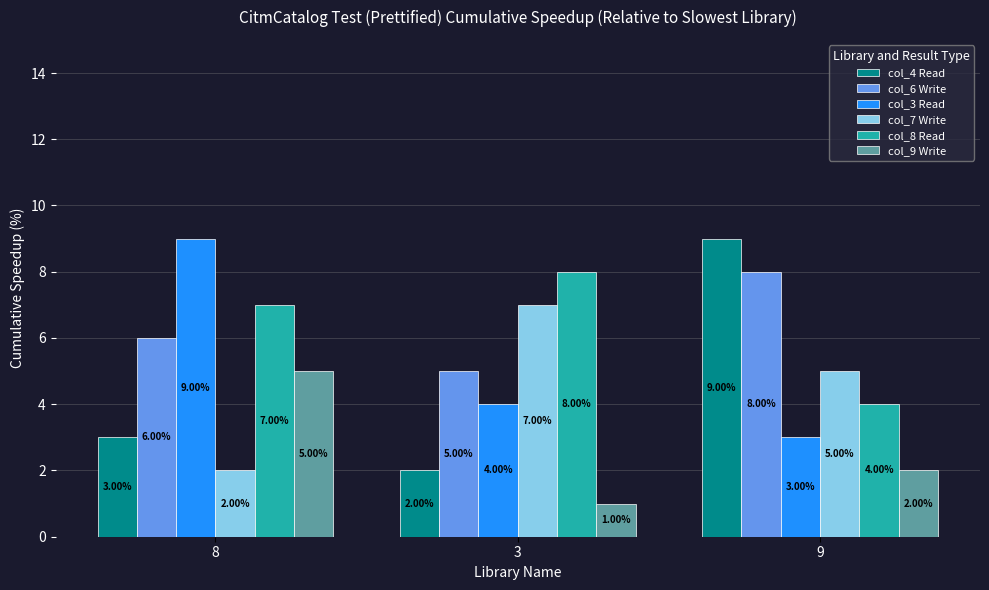

Are the bars horizontal?

No